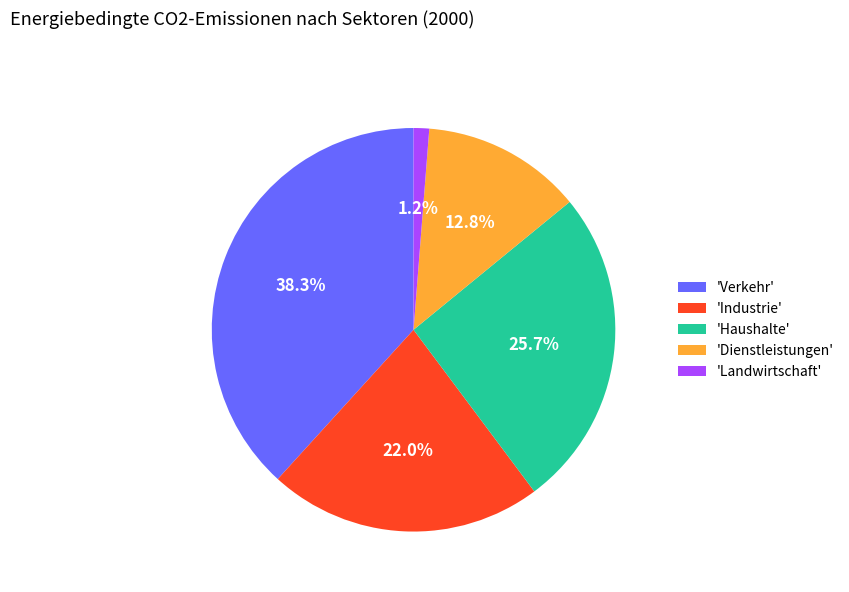

Approximately how many times larger is the value at 'Industrie' compared to 'Dienstleistungen'?

1.7